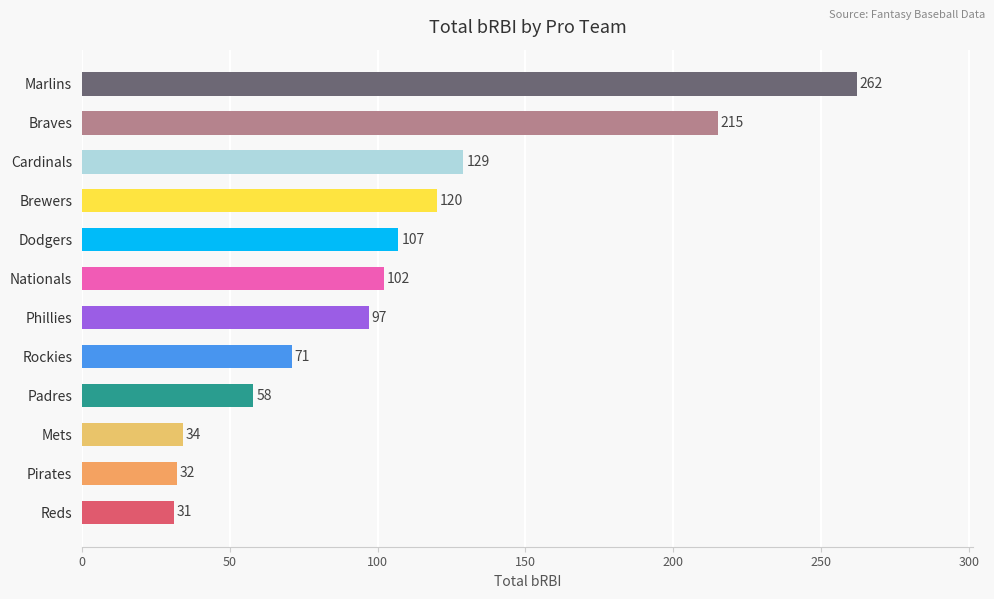

Approximately how many times larger is the value at Mets compared to Phillies?

0.4